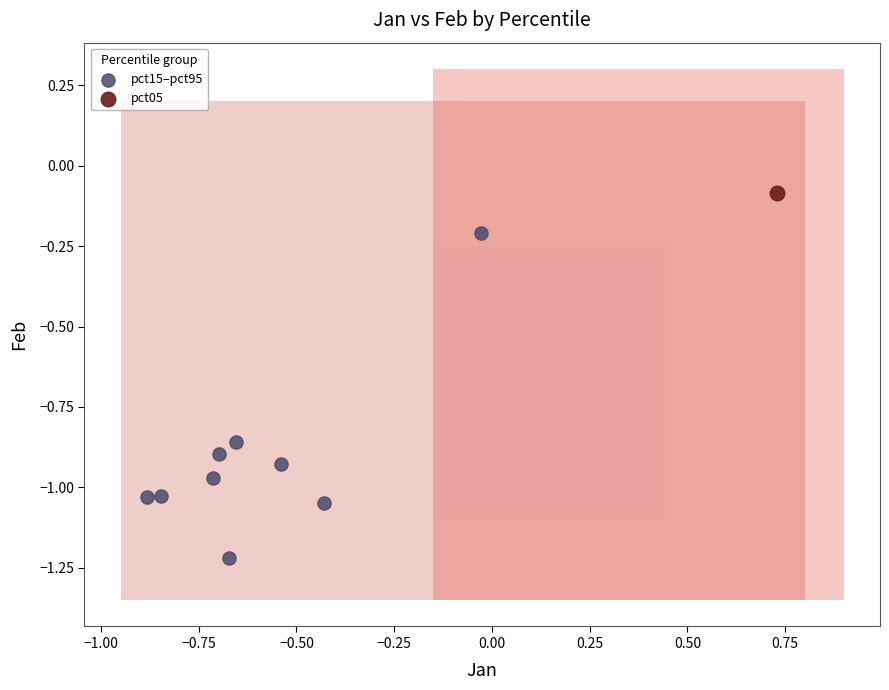

What are all the series names shown in the legend?

pct15–pct95, pct05